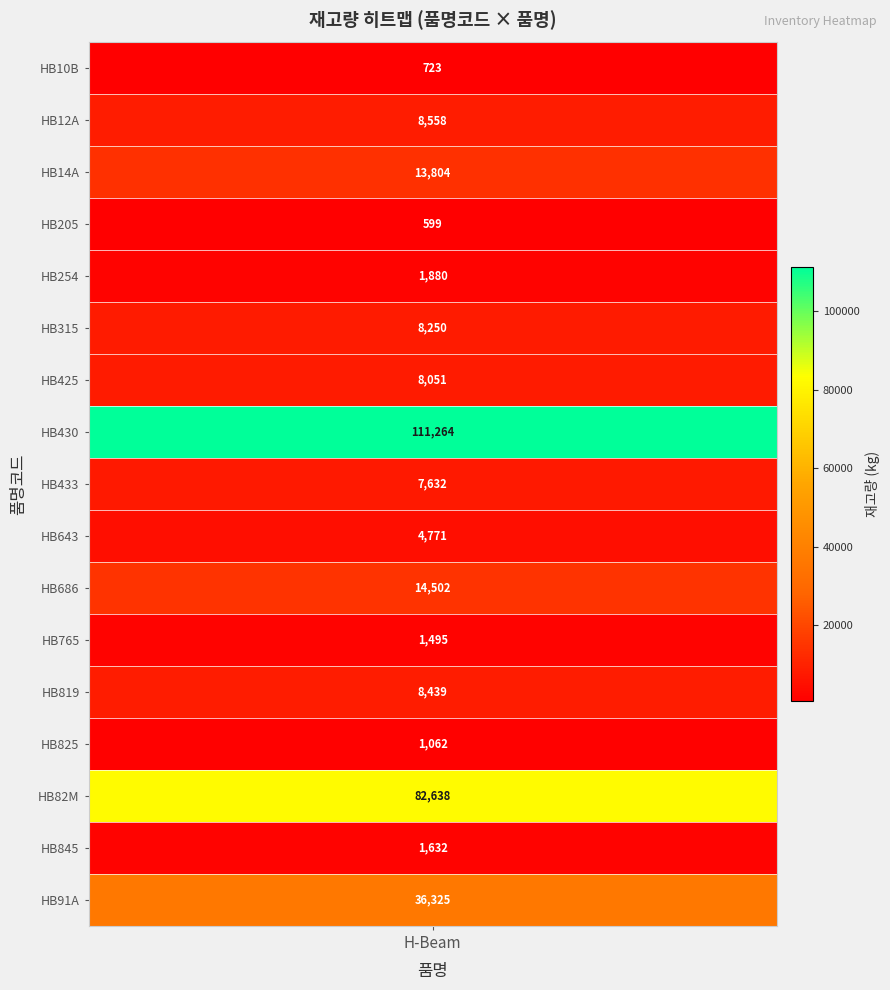

Which has a higher value, HB12A or HB205?

HB12A